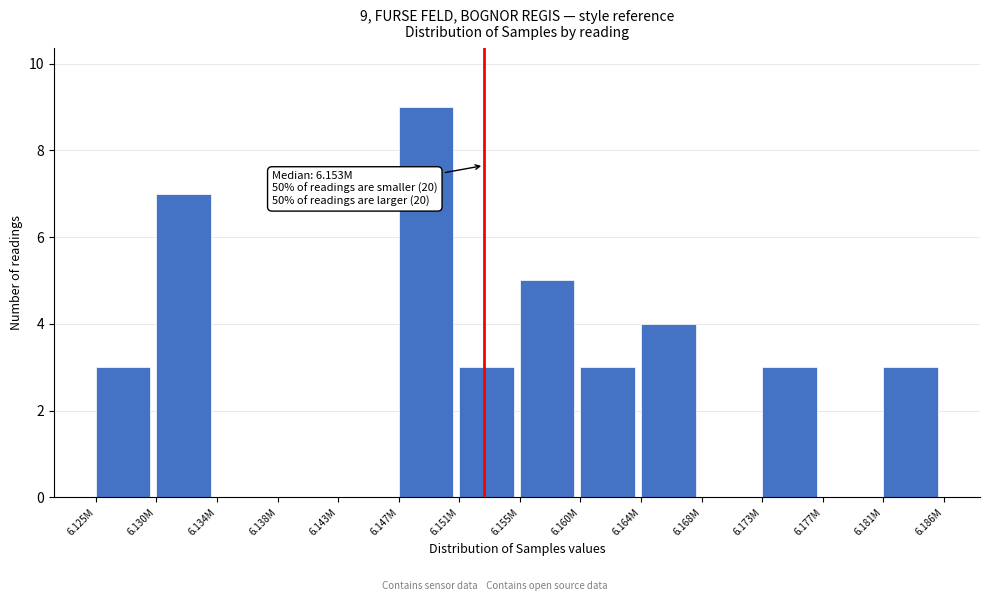

Reading right to left, what are all the values shown in this chart?

6.181M=3	6.177M=0	6.173M=3	6.168M=0	6.164M=4	6.160M=3	6.155M=5	6.151M=3	6.147M=9	6.143M=0	6.138M=0	6.134M=0	6.130M=7	6.125M=3